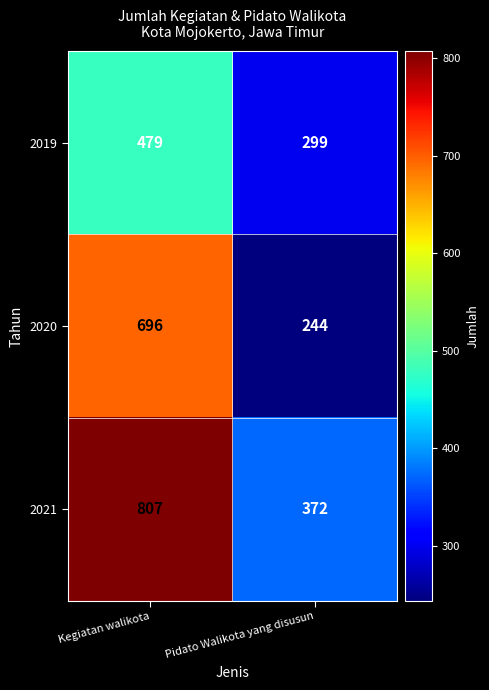

Reading right to left, transcribe all the data shown in this chart.

2019: Pidato Walikota yang disusun=299	Kegiatan walikota=479
2020: Pidato Walikota yang disusun=244	Kegiatan walikota=696
2021: Pidato Walikota yang disusun=372	Kegiatan walikota=807